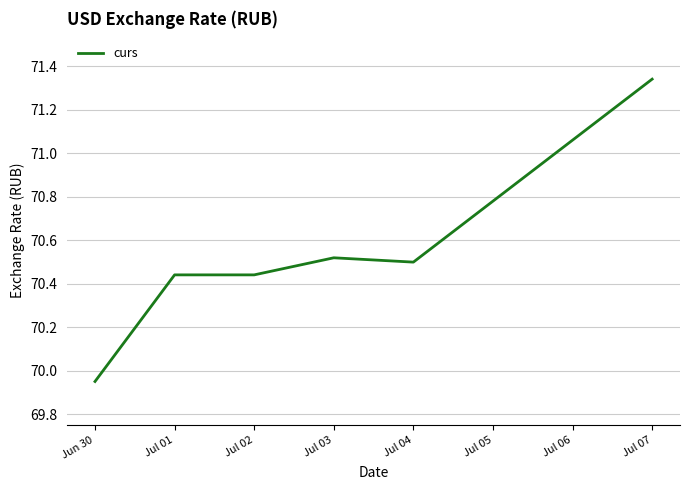

How many series are shown in this chart?

1